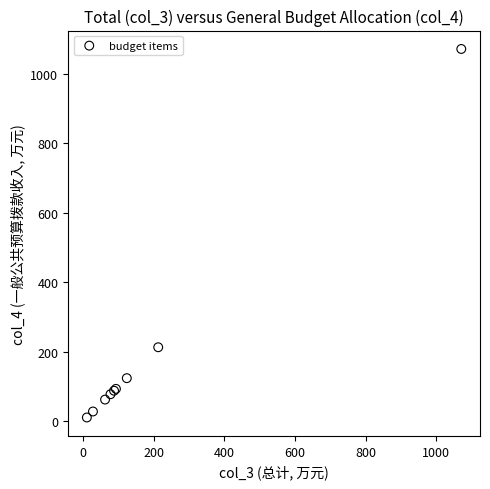

What Y value in the scatter plot is closest to 540?

212.3